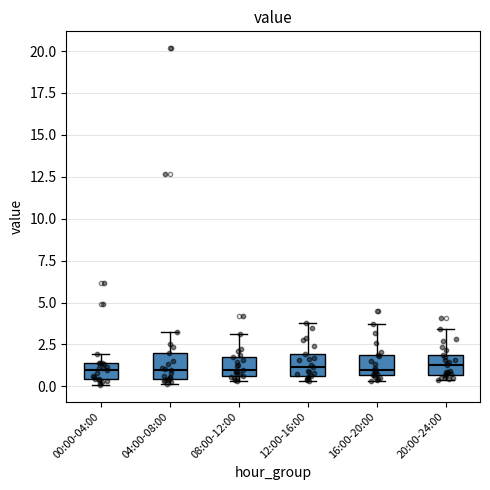

Reading left to right, read every box against the y-axis: the position of its median line, the range the box covers, and the ends of its whiskers. The values are not printed on the chart, so give them approximately, as read against the axis.

00:00-04:00: median 1.0, box 0.5 to 1.5, whiskers 0.0 to 2.0
04:00-08:00: median 1.0, box 0.5 to 2.0, whiskers 0.0 to 3.5
08:00-12:00: median 1.0, box 0.5 to 2.0, whiskers 0.5 (just below the box's lower edge) to 3.0
12:00-16:00: median 1.0, box 0.5 to 2.0, whiskers 0.5 (just below the box's lower edge) to 4.0
16:00-20:00: median 1.0, box 0.5 to 2.0, whiskers 0.5 (just below the box's lower edge) to 3.5
20:00-24:00: median 1.5, box 0.5 to 2.0, whiskers 0.5 (just below the box's lower edge) to 3.5